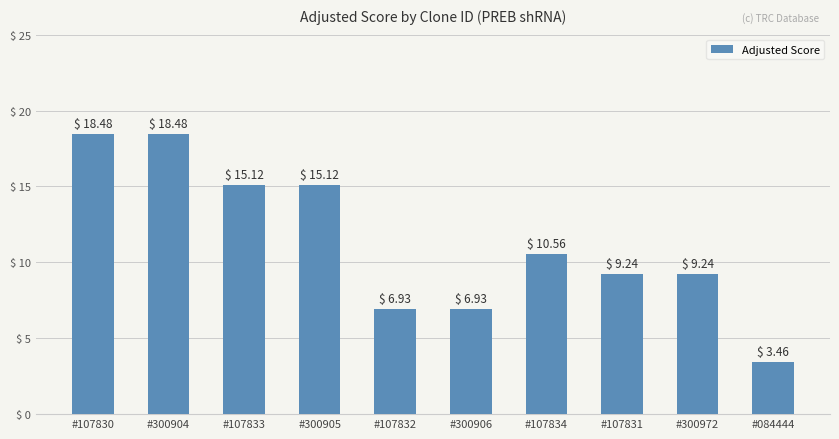

What is the difference between the maximum and minimum values?

15.0